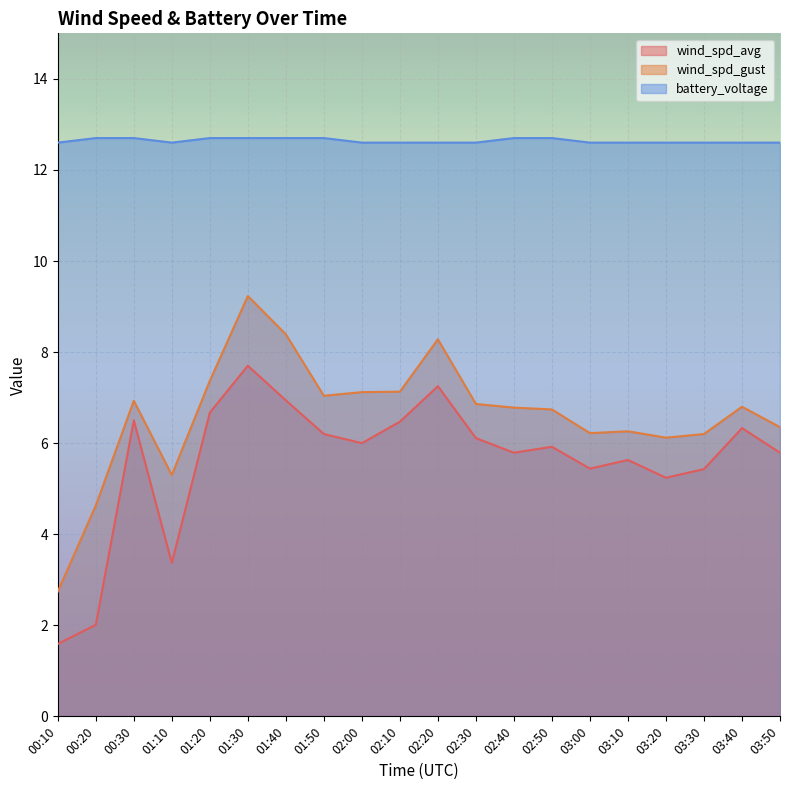

What is the label of the 5th point from the right?

03:10